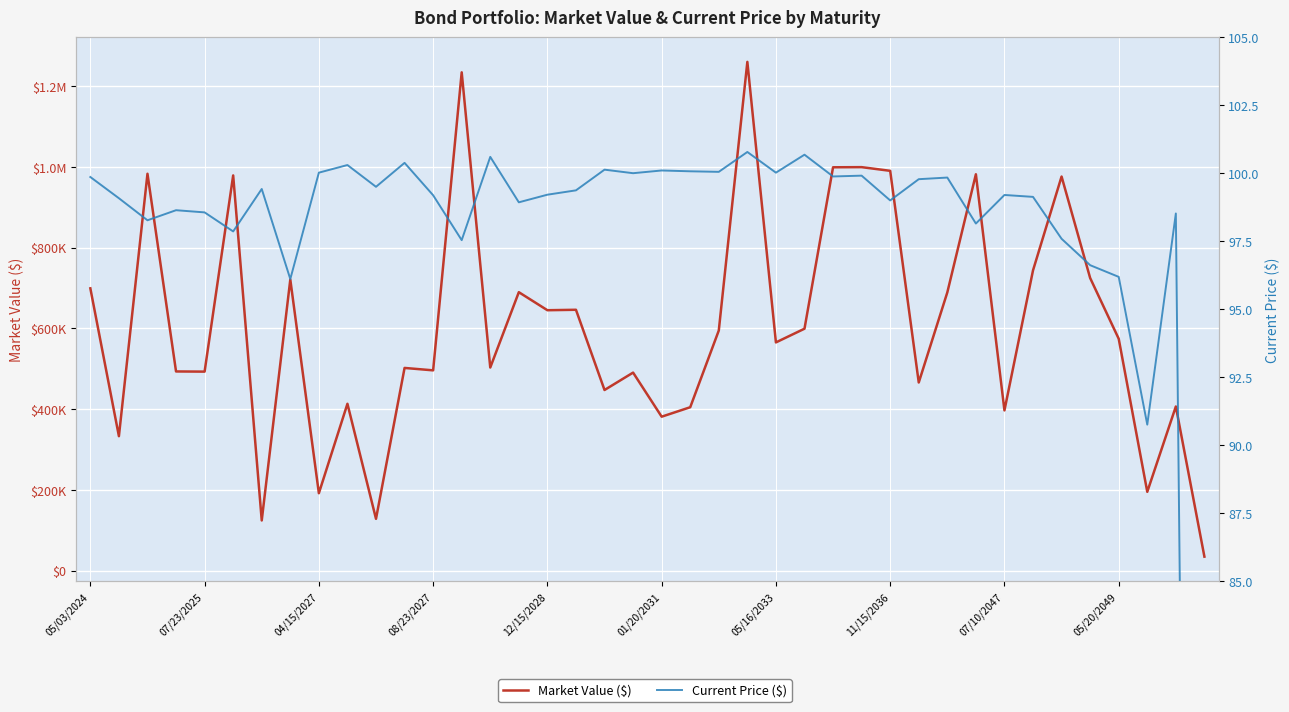

Count the number of categories in the chart.

40